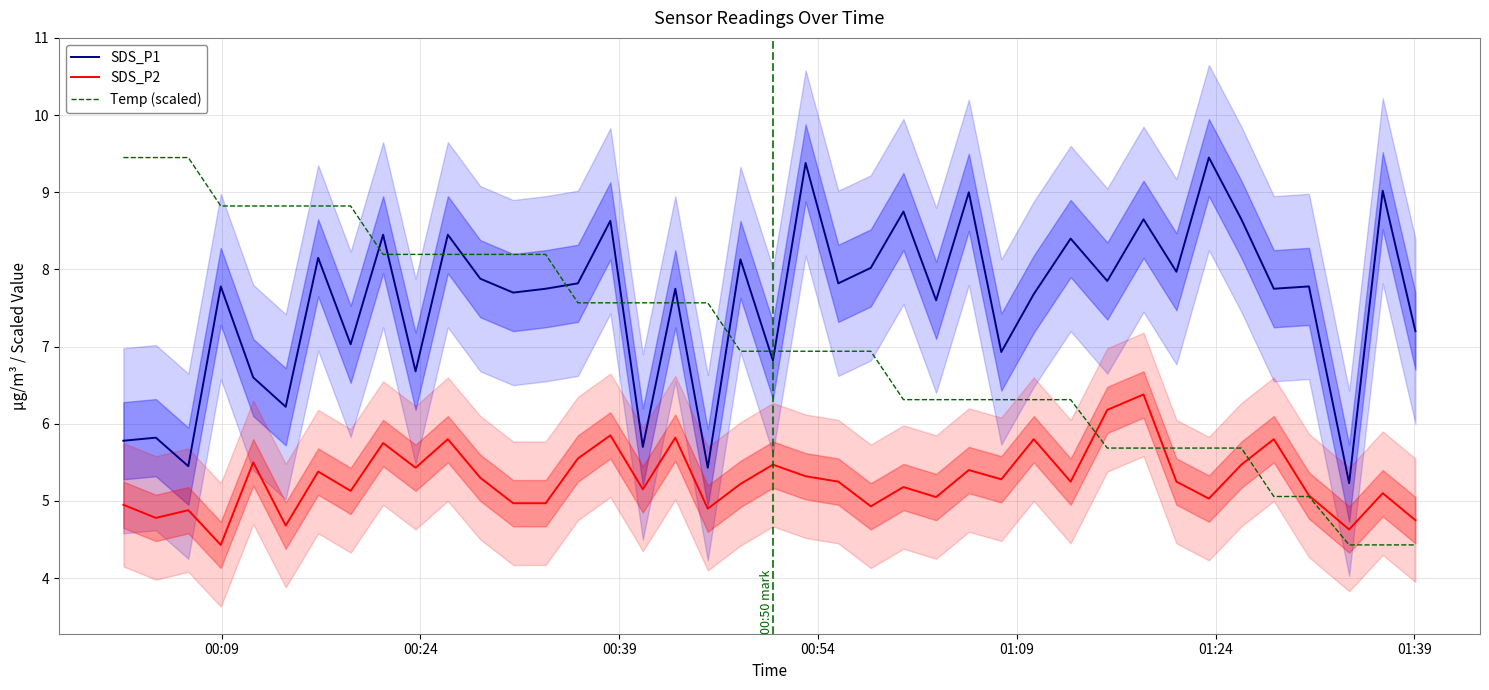

True or false: SDS_P2 and SDS_P1 intersect in this chart.

False